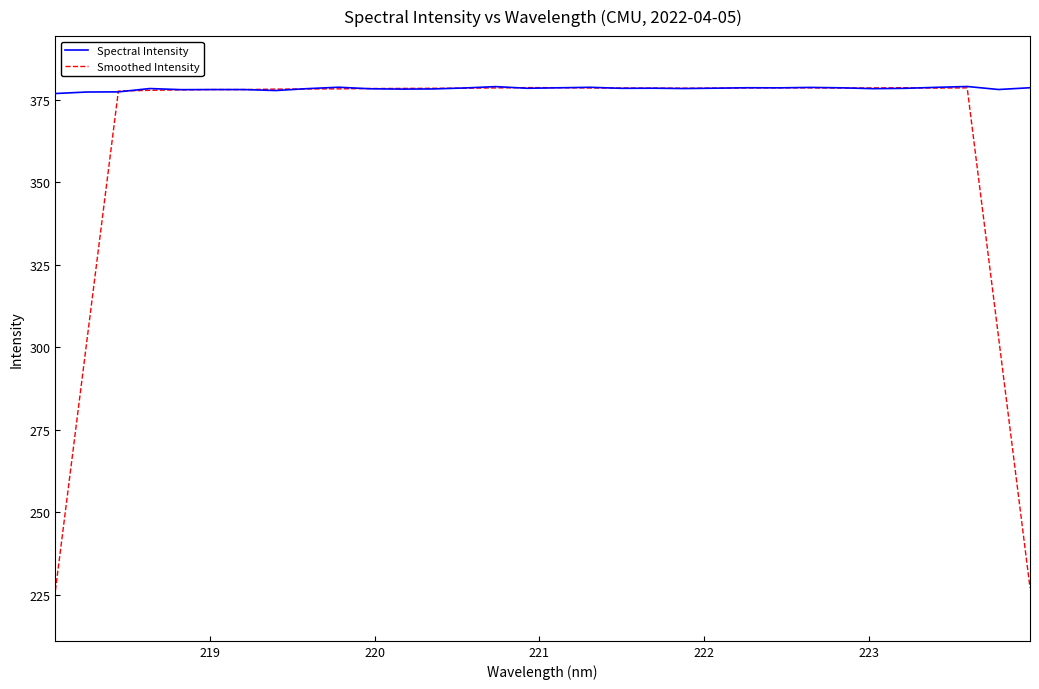

How many categories are shown in the chart?

32